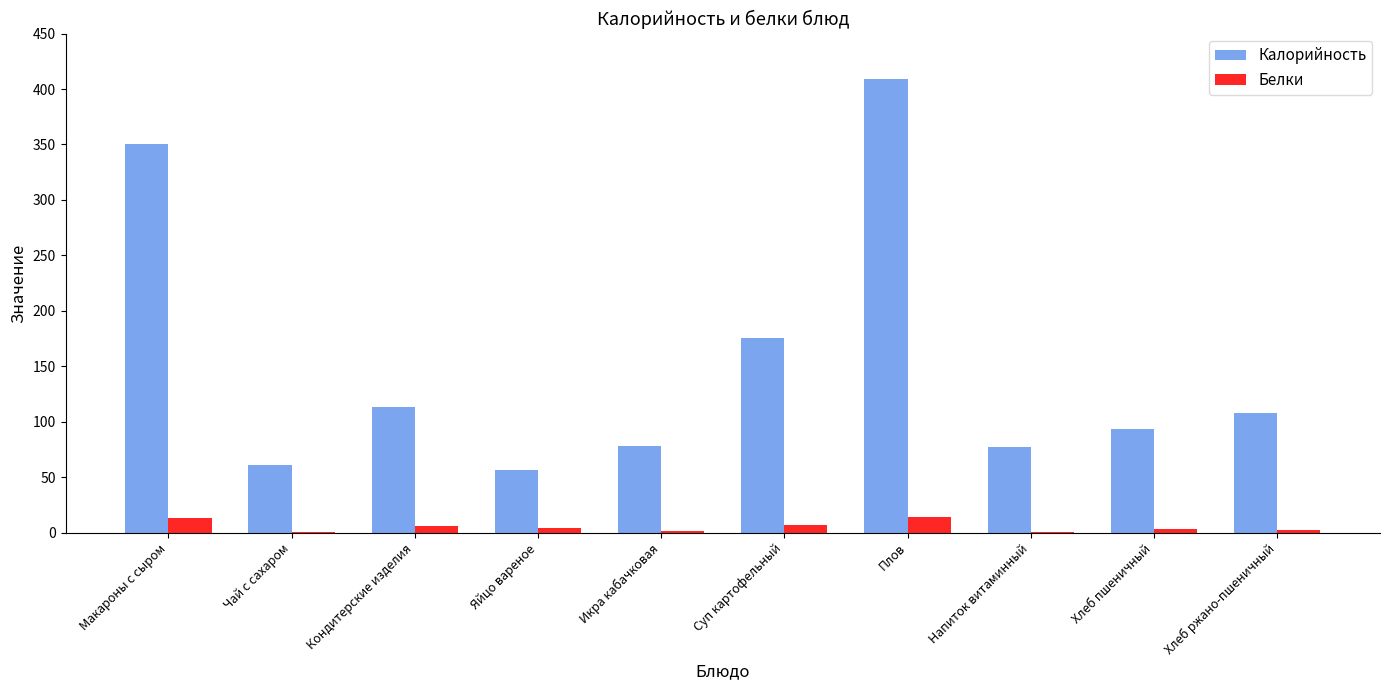

Which category has the highest value across all series?

Плов